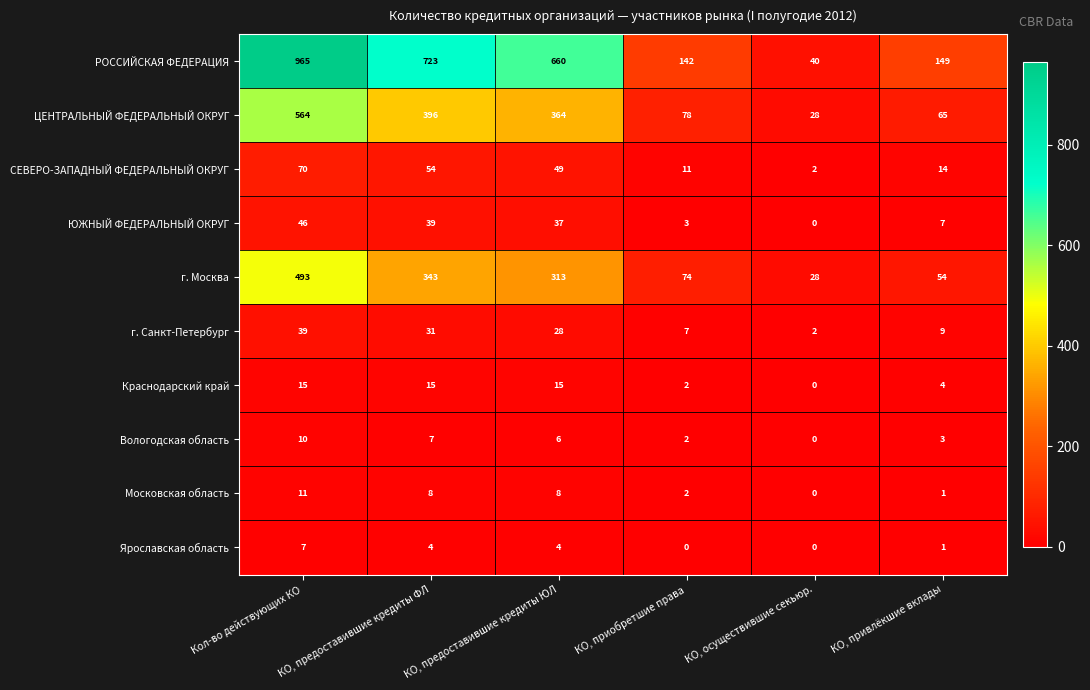

True or false: Краснодарский край has a value of 15 at Кол-во действующих КО.

True